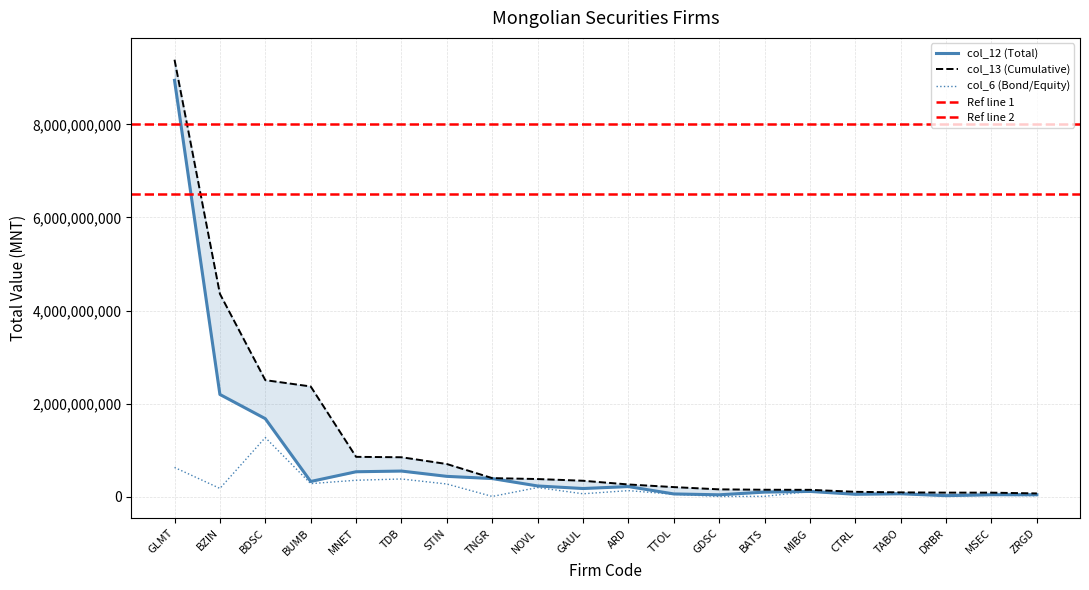

What value does the col_13 (Cumulative) series have at MSEC?

88628421.3